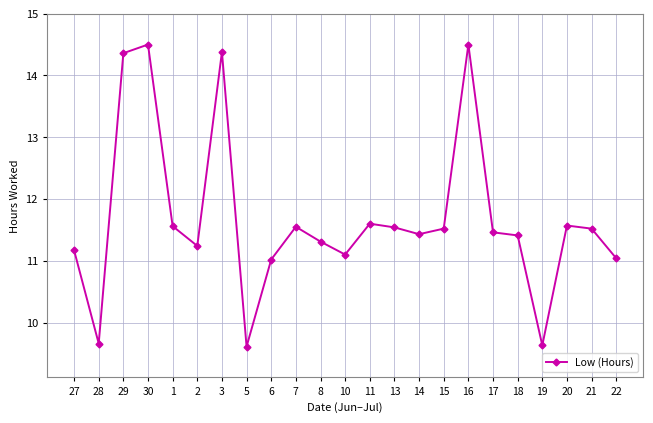

Which has a higher value, 14 or 15?

15